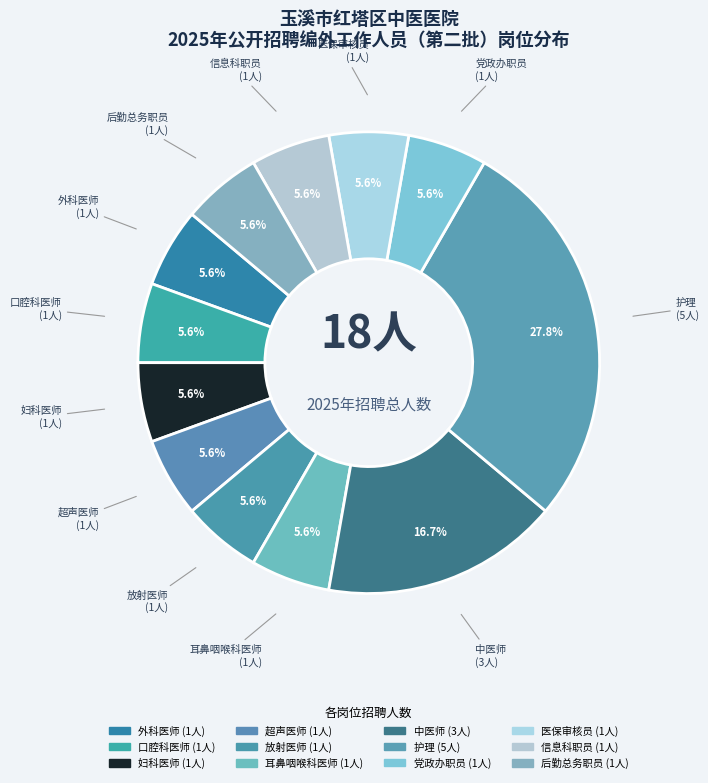

True or false: 医保审核员 accounts for 16% of the total.

False